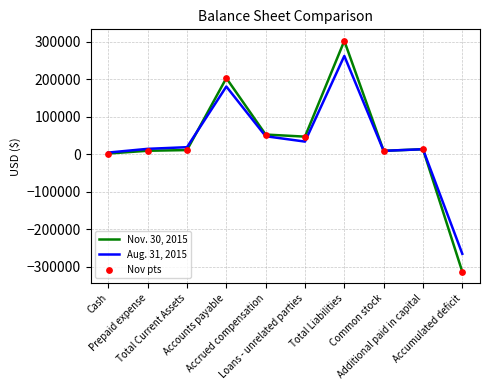

What is the total value across all series at Additional paid in capital?

26600